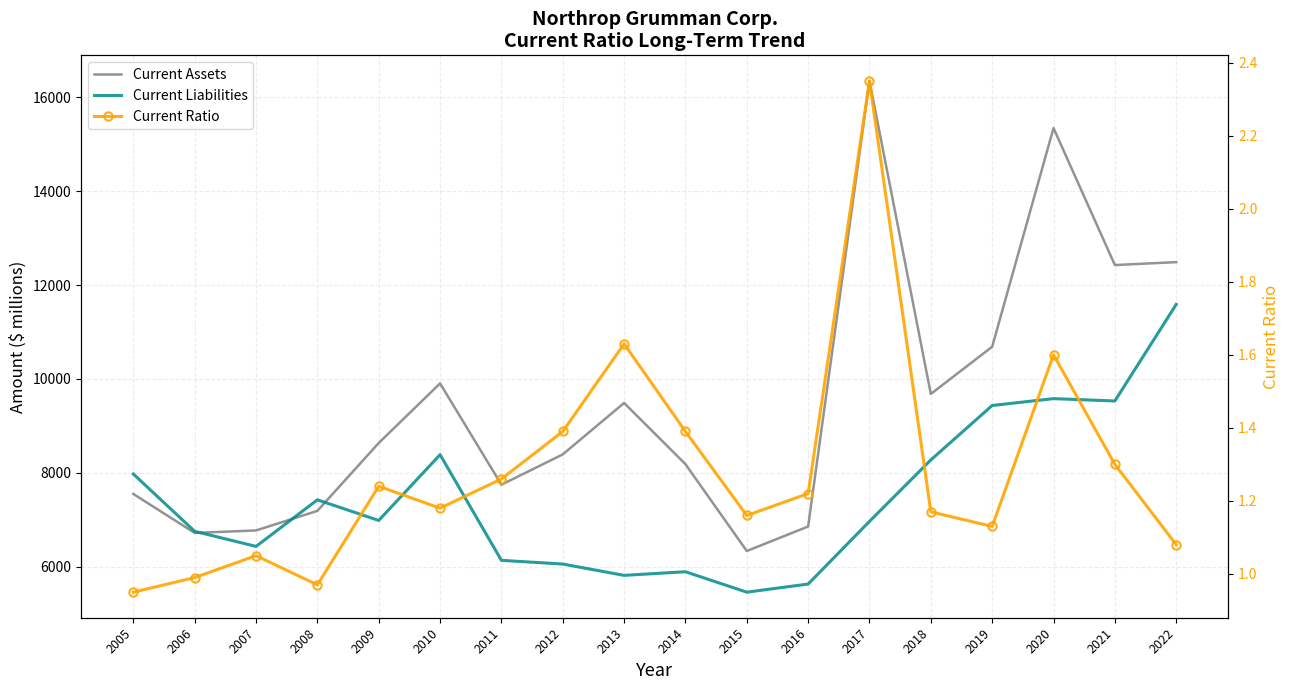

Which series has the widest spread of values?

Current Assets